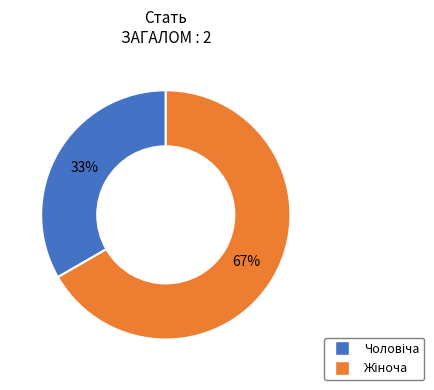

To the nearest percent, what is the average slice percentage?

50%